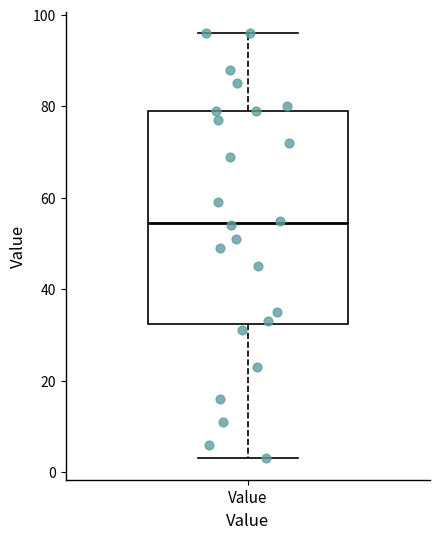

Read this box plot against the y-axis: the position of the median line, the range covered by the box, and the ends of both whiskers. The values are not printed on the chart, so give them approximately, as read against the axis.

median 54, box 32 to 80, whiskers 4 to 96